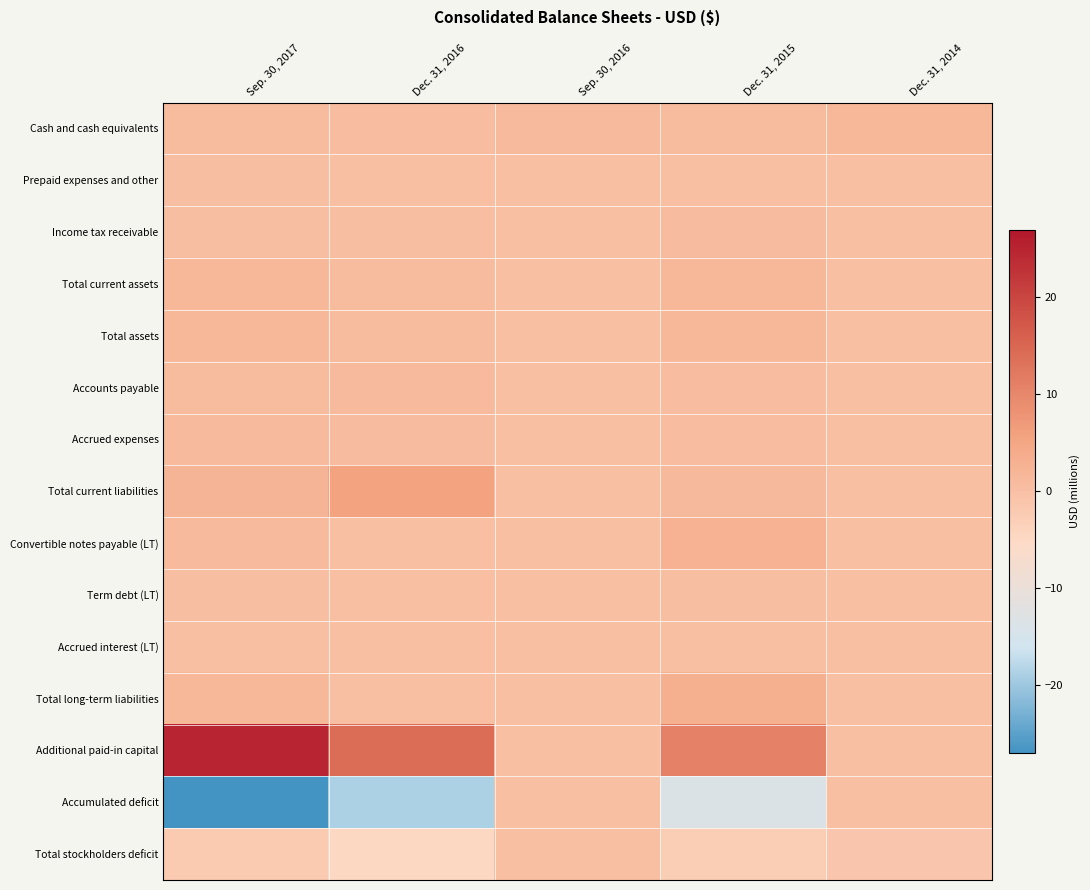

Reading left to right, list all the values displayed in this chart.

Cash and cash equivalents: Sep. 30, 2017=0.9	Dec. 31, 2016=0.4	Sep. 30, 2016=1.2	Dec. 31, 2015=0.9	Dec. 31, 2014=1.7
Prepaid expenses and other: Sep. 30, 2017=0.2	Dec. 31, 2016=0.1	Sep. 30, 2016=0.0	Dec. 31, 2015=0.1	Dec. 31, 2014=0.0
Income tax receivable: Sep. 30, 2017=0.3	Dec. 31, 2016=0.3	Sep. 30, 2016=0.0	Dec. 31, 2015=0.7	Dec. 31, 2014=0.0
Total current assets: Sep. 30, 2017=1.5	Dec. 31, 2016=0.9	Sep. 30, 2016=0.0	Dec. 31, 2015=1.7	Dec. 31, 2014=0.0
Total assets: Sep. 30, 2017=1.5	Dec. 31, 2016=0.9	Sep. 30, 2016=0.0	Dec. 31, 2015=1.7	Dec. 31, 2014=0.0
Accounts payable: Sep. 30, 2017=0.9	Dec. 31, 2016=1.2	Sep. 30, 2016=0.0	Dec. 31, 2015=0.6	Dec. 31, 2014=0.0
Accrued expenses: Sep. 30, 2017=1.2	Dec. 31, 2016=0.8	Sep. 30, 2016=0.0	Dec. 31, 2015=0.5	Dec. 31, 2014=0.0
Total current liabilities: Sep. 30, 2017=2.1	Dec. 31, 2016=5.5	Sep. 30, 2016=0.0	Dec. 31, 2015=1.4	Dec. 31, 2014=0.0
Convertible notes payable (LT): Sep. 30, 2017=1.1	Dec. 31, 2016=0.0	Sep. 30, 2016=0.0	Dec. 31, 2015=2.7	Dec. 31, 2014=0.0
Term debt (LT): Sep. 30, 2017=0.3	Dec. 31, 2016=0.0	Sep. 30, 2016=0.0	Dec. 31, 2015=0.3	Dec. 31, 2014=0.0
Accrued interest (LT): Sep. 30, 2017=0.1	Dec. 31, 2016=0.0	Sep. 30, 2016=0.0	Dec. 31, 2015=0.0	Dec. 31, 2014=0.0
Total long-term liabilities: Sep. 30, 2017=1.5	Dec. 31, 2016=0.0	Sep. 30, 2016=0.0	Dec. 31, 2015=3.0	Dec. 31, 2014=0.0
Additional paid-in capital: Sep. 30, 2017=25.1	Dec. 31, 2016=14.1	Sep. 30, 2016=0.0	Dec. 31, 2015=10.9	Dec. 31, 2014=0.0
Accumulated deficit: Sep. 30, 2017=-27.0	Dec. 31, 2016=-18.8	Sep. 30, 2016=0.0	Dec. 31, 2015=-13.7	Dec. 31, 2014=0.0
Total stockholders deficit: Sep. 30, 2017=-2.1	Dec. 31, 2016=-4.6	Sep. 30, 2016=0.0	Dec. 31, 2015=-2.7	Dec. 31, 2014=-1.3